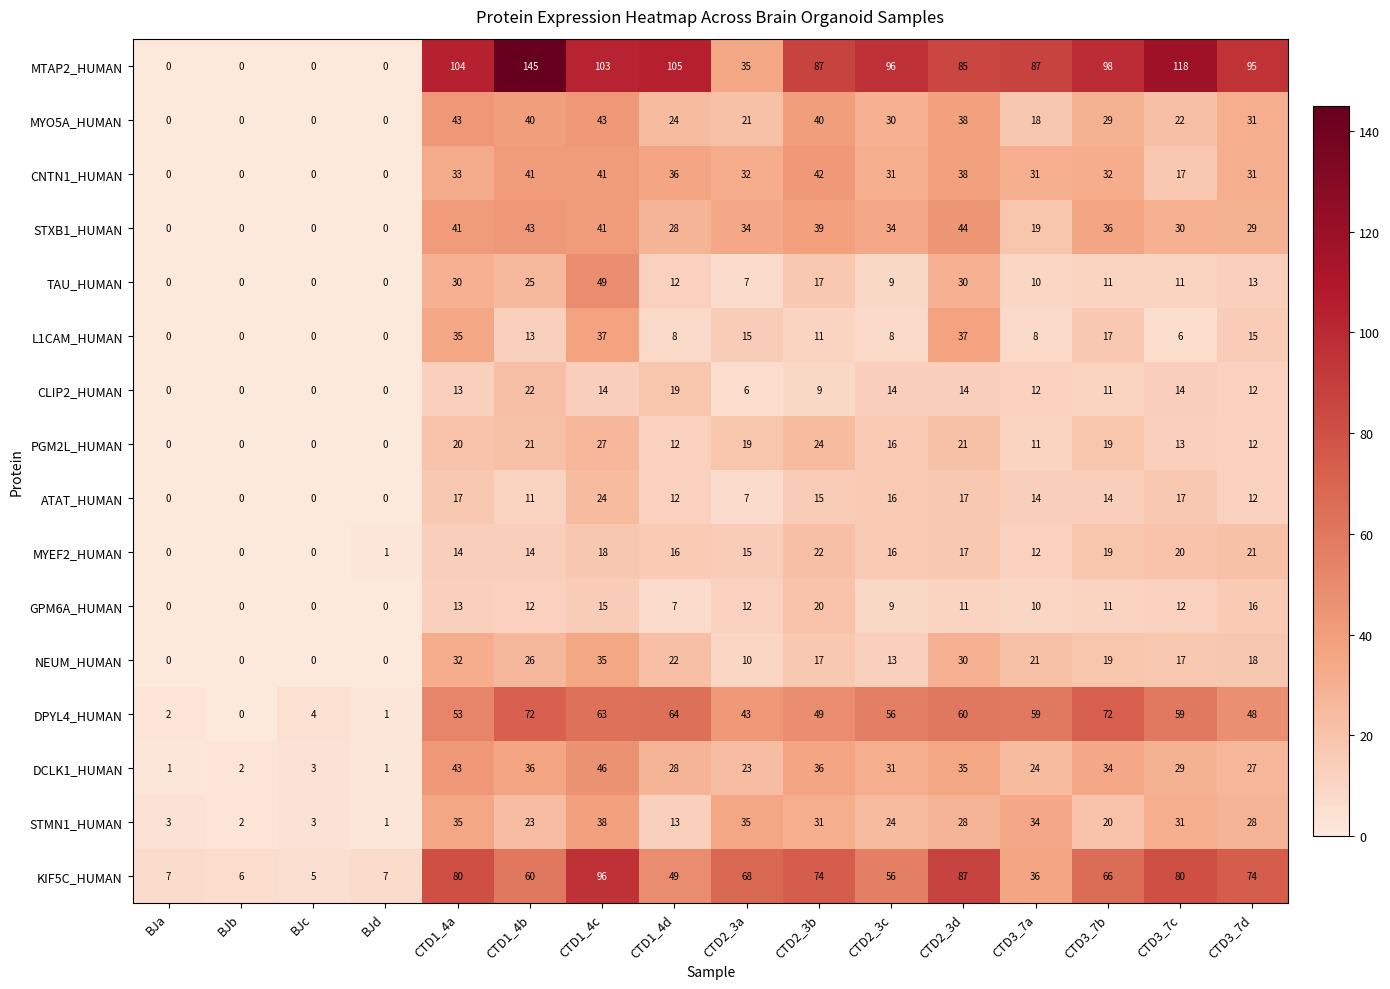

What is the difference between the CLIP2_HUMAN values at CTD2_3a and CTD1_4b?

16